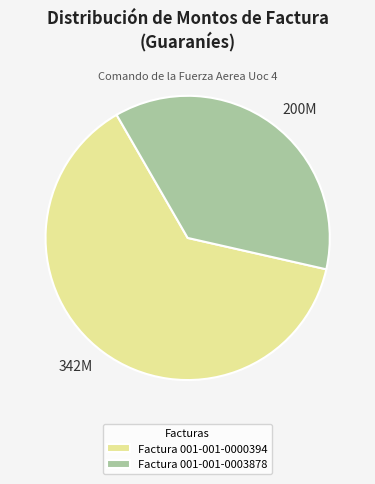

Is it true that Factura 001-001-0003878 is 37% of the pie?

True